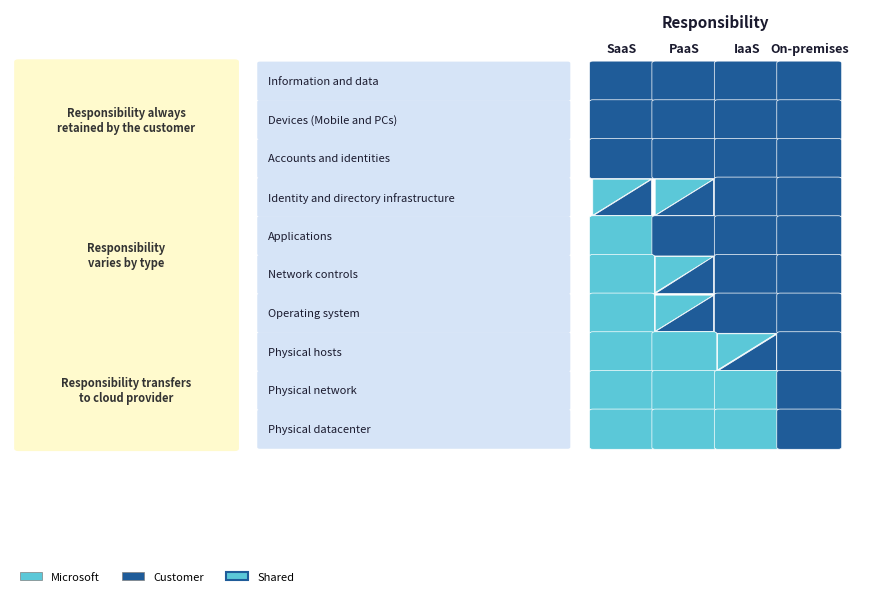

List the series in order of their peak value, lowest first.

Information and data, Devices (Mobile and PCs), Accounts and identities, Applications, Physical network, Physical datacenter, Identity and directory infrastructure, Network controls, Operating system, Physical hosts